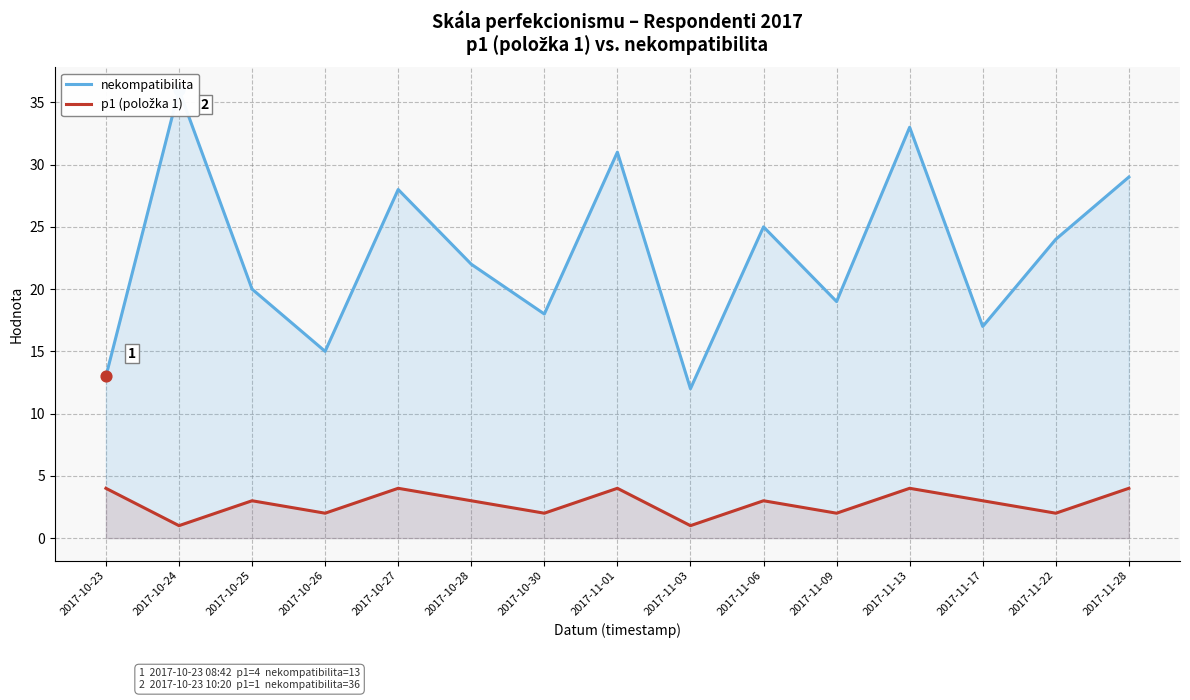

What is the total value across all series at 2017-10-30?

20